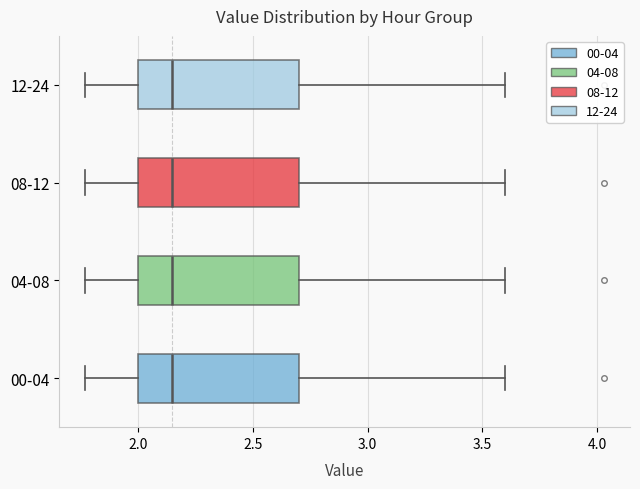

Reading bottom to top, read every box against the x-axis: the position of its median line, the range the box covers, and the ends of its whiskers. The values are not printed on the chart, so give them approximately, as read against the axis.

00-04: median 2.15, box 2.00 to 2.70, whiskers 1.75 to 3.60
04-08: median 2.15, box 2.00 to 2.70, whiskers 1.75 to 3.60
08-12: median 2.15, box 2.00 to 2.70, whiskers 1.75 to 3.60
12-24: median 2.15, box 2.00 to 2.70, whiskers 1.75 to 3.60